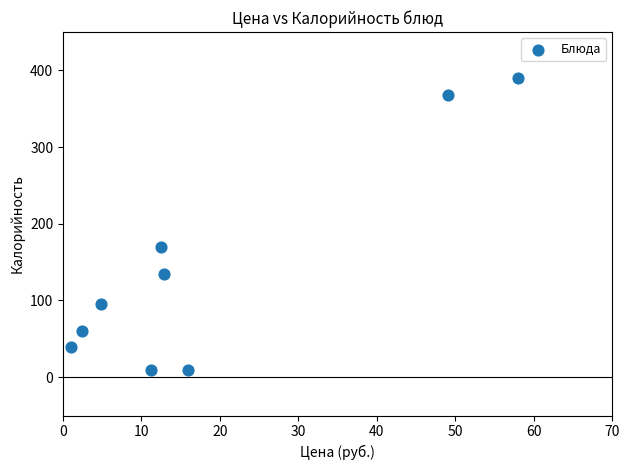

What is the average Y value?

142